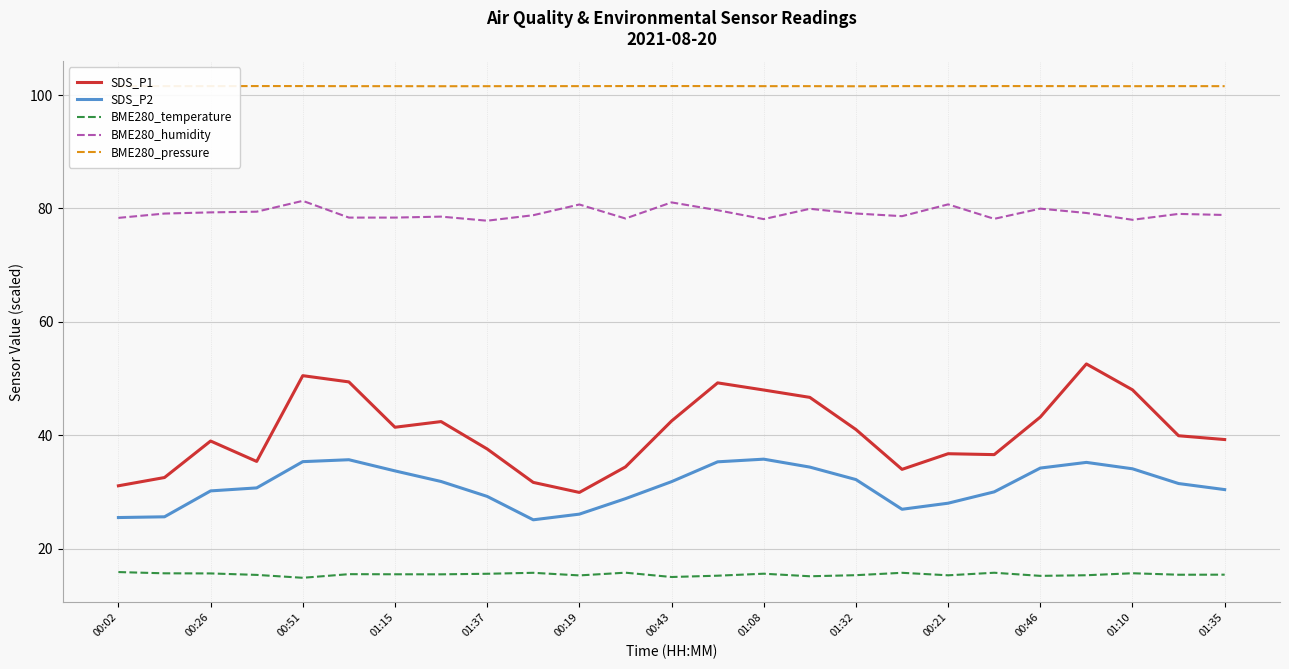

Which series has the widest spread of values?

SDS_P1